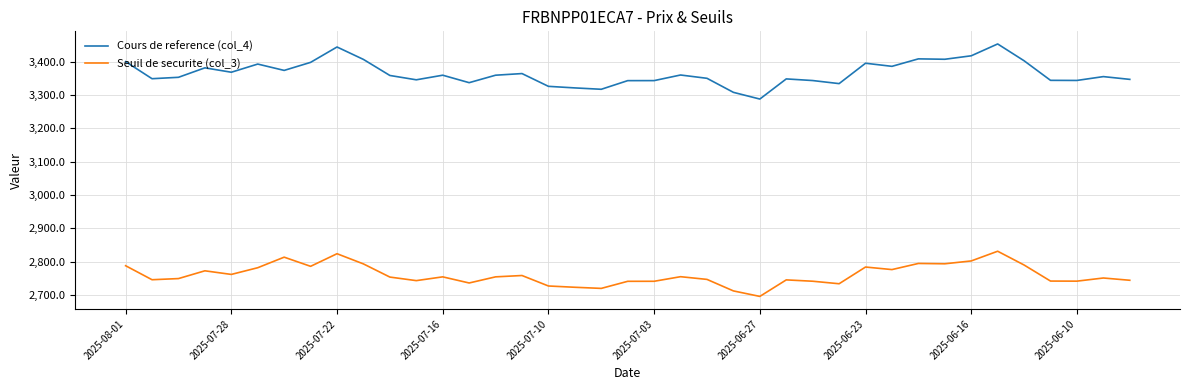

What is the minimum value for Cours de reference (col_4)?

3287.6